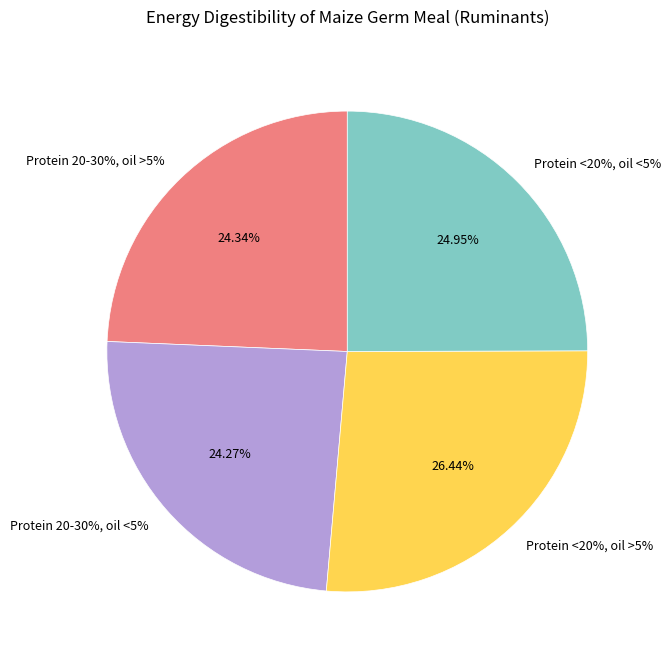

To the nearest percent, what portion does Protein 20-30%, oil <5% represent?

24%